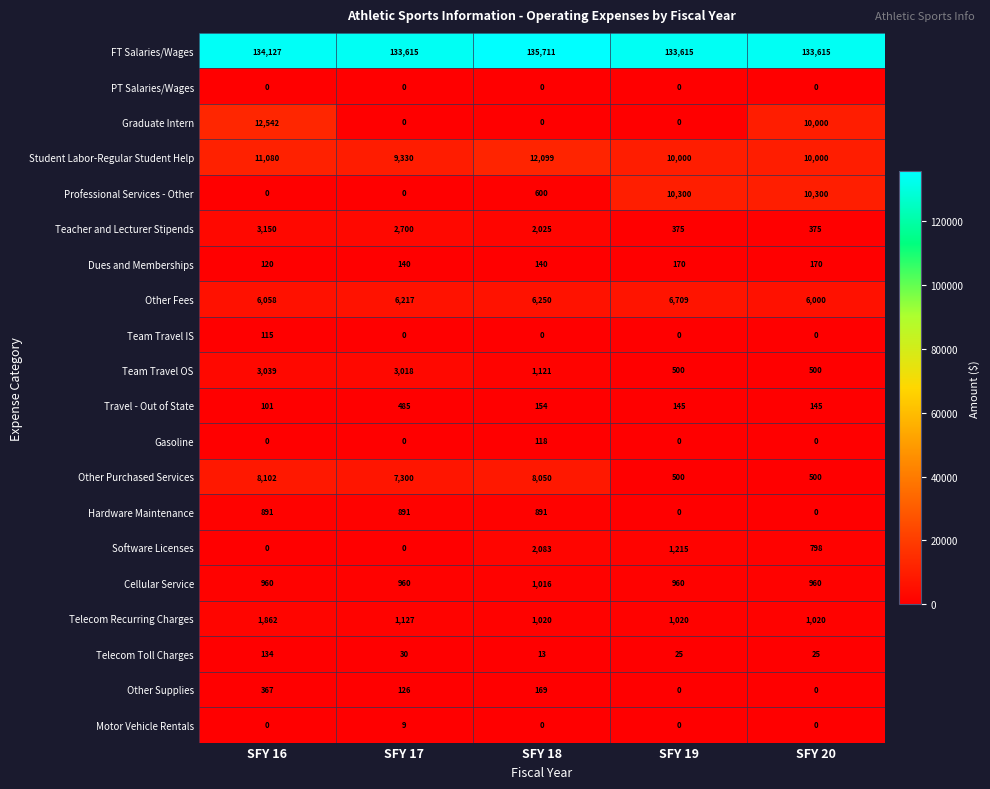

What is the difference between the highest and lowest values at SFY 17?

133615